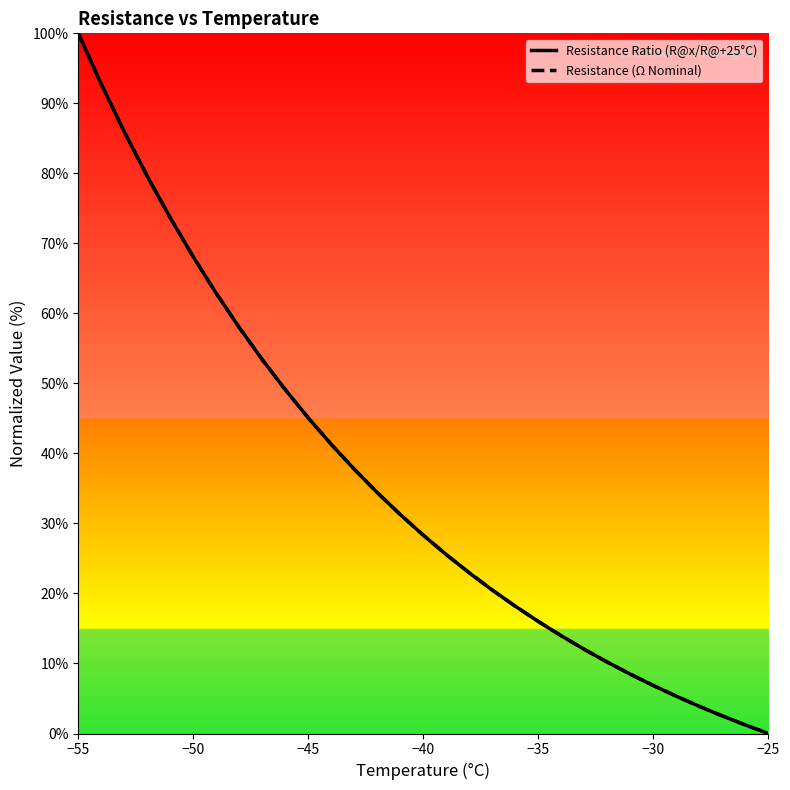

After their last crossing, which series has the higher values: Resistance (Ω Nominal) or Resistance Ratio (R@x/R@+25°C)?

Resistance Ratio (R@x/R@+25°C)